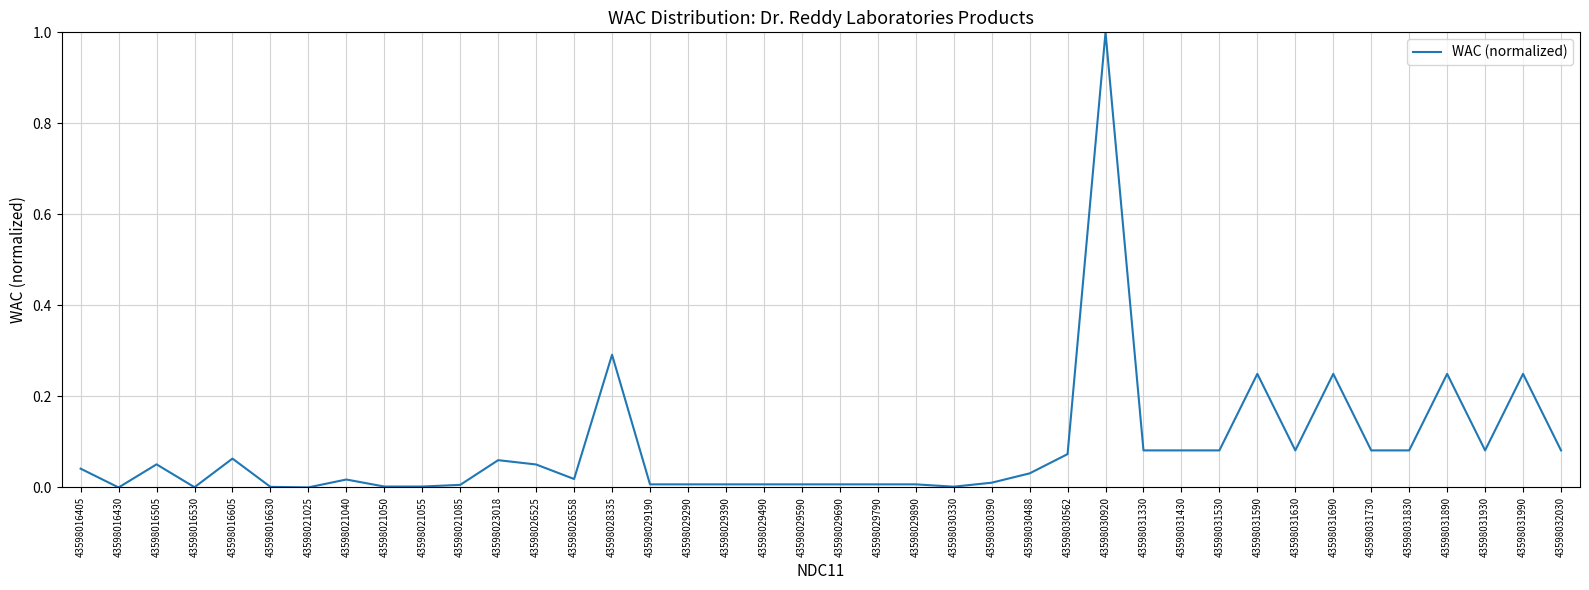

At which category does the data reach its first local peak?

43598016505